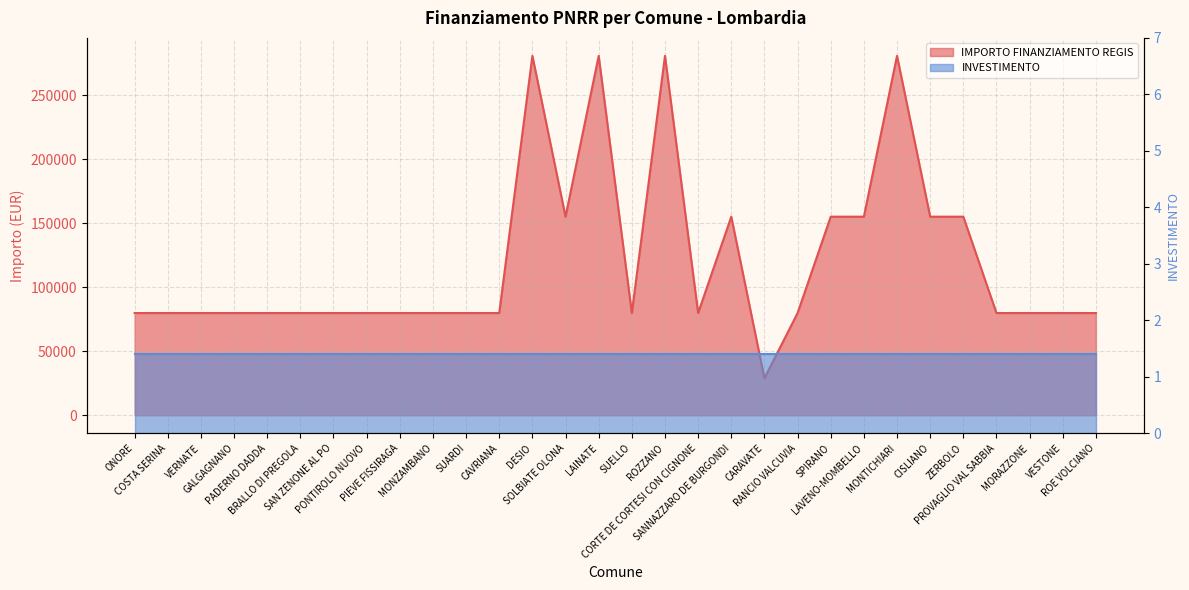

At which category does the chart reach its minimum across all series?

CARAVATE